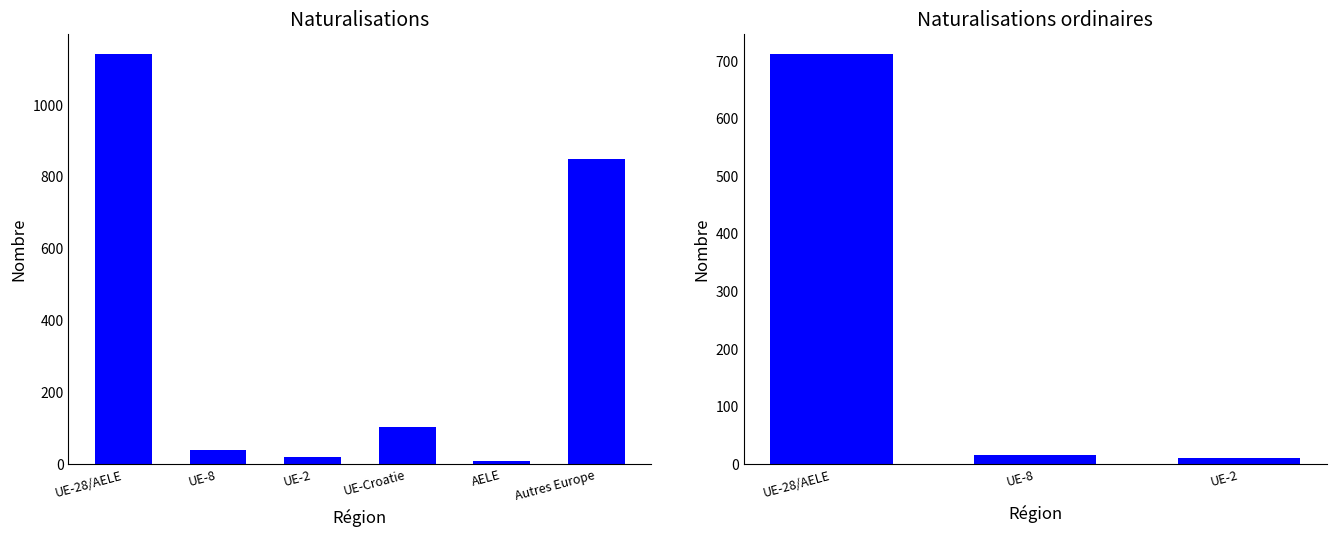

What is the value of the Naturalisations facilitées bar at the 3rd from the left?

9